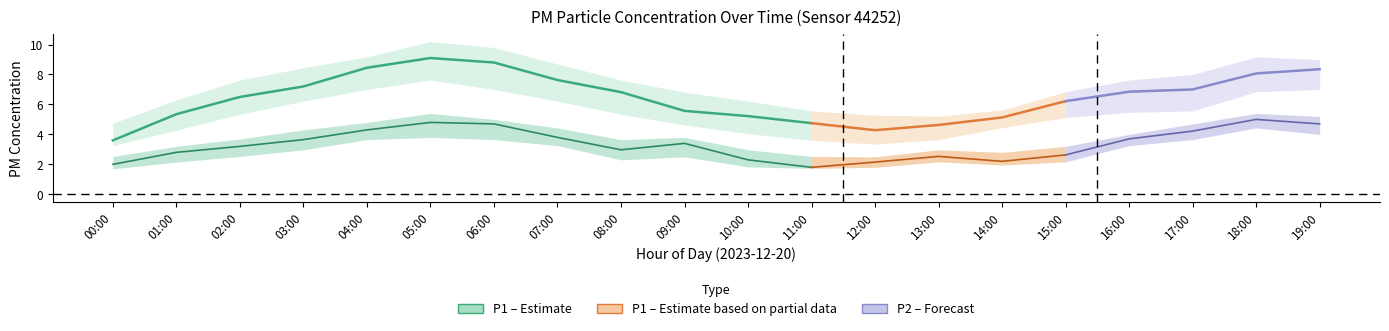

At 18:00, list the series in order from smallest to largest.

P2, P1